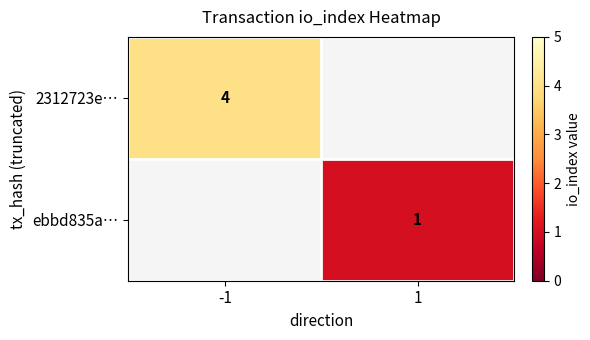

True or false: ebbd835a… has a value of 1 at 1.

True